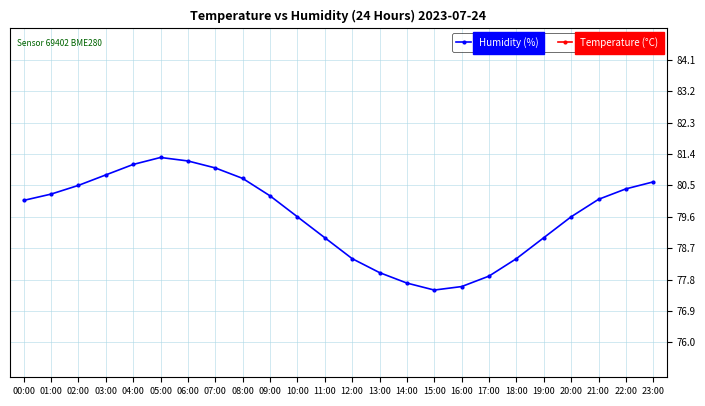

What is the difference between the second highest and second lowest values in the Temperature (°C) series?

4.0